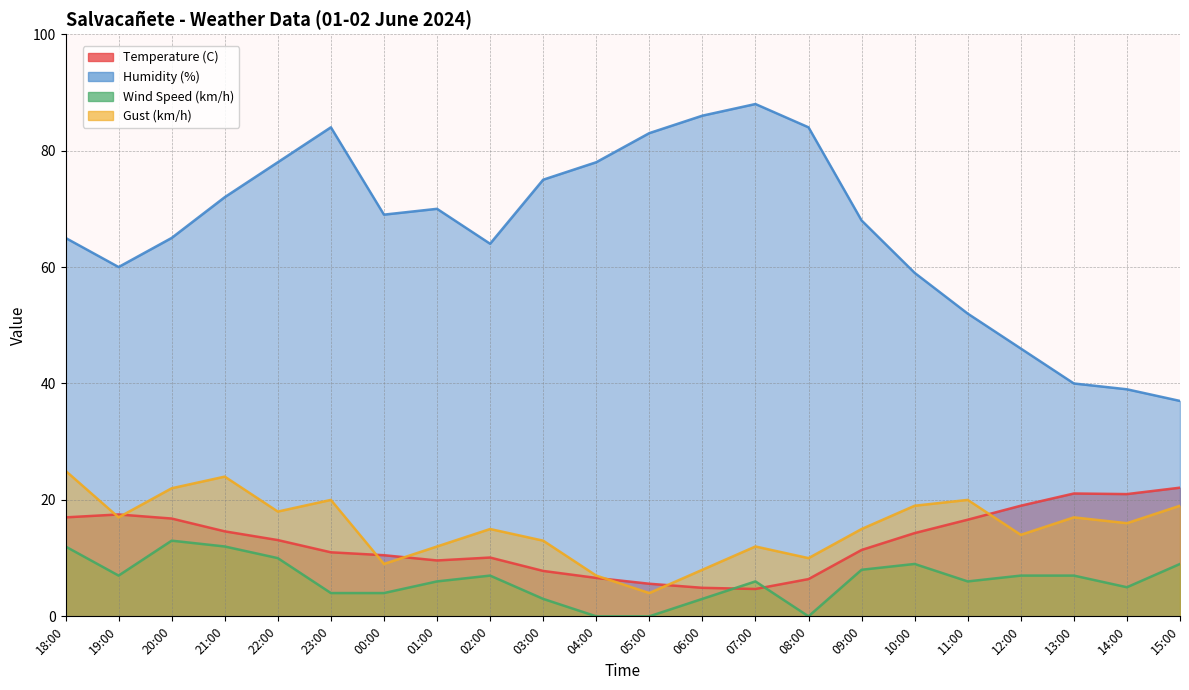

At which category is the sum across all series the highest?

21:00